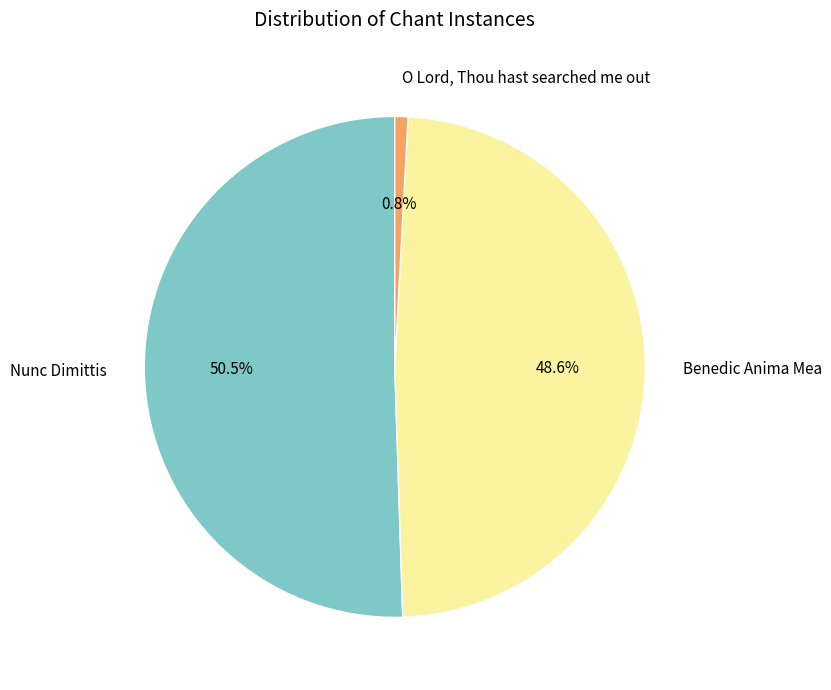

Does Nunc Dimittis represent more than half of the total?

Yes